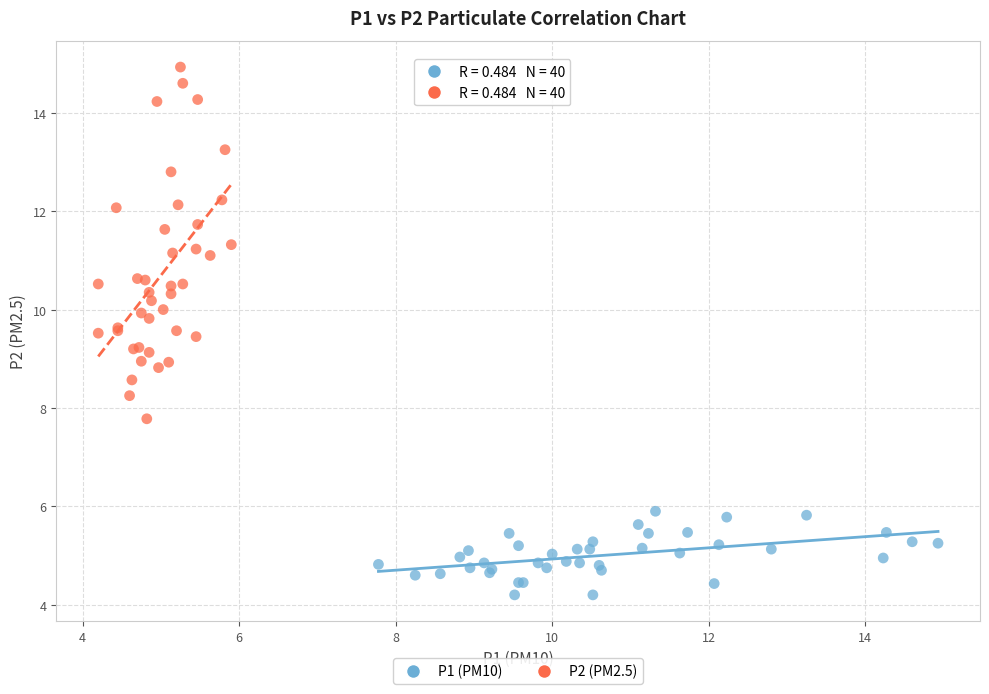

Which series reaches the maximum Y coordinate?

P2 (PM2.5)